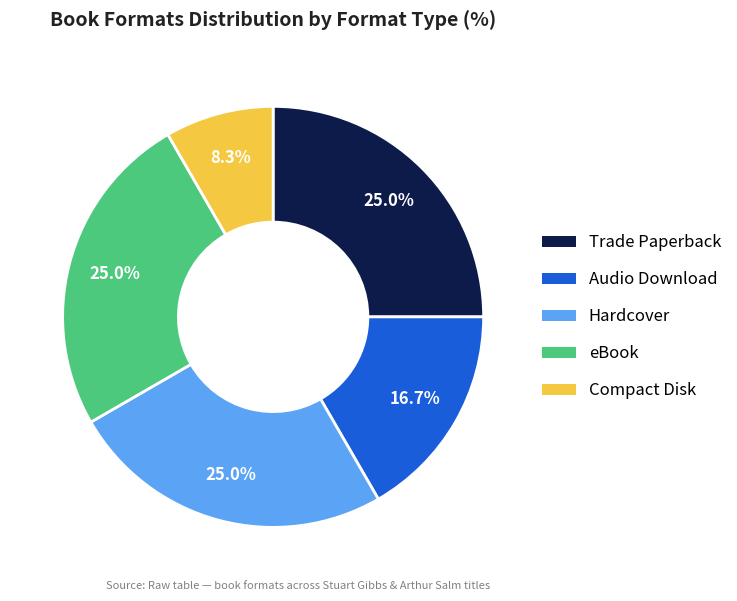

Is Hardcover the majority of the pie?

No